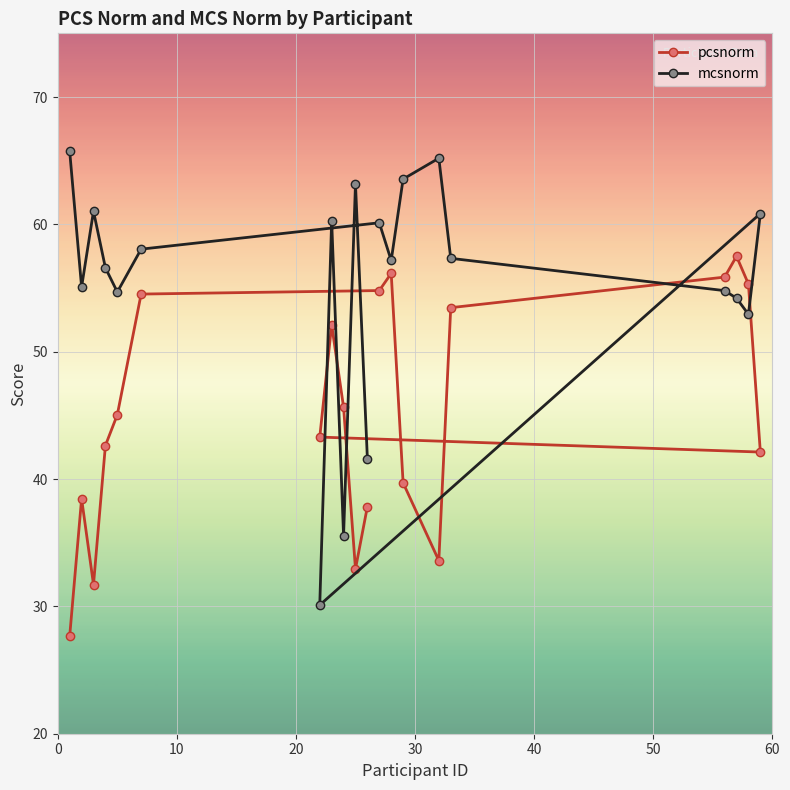

What is the maximum value for pcsnorm?

57.5